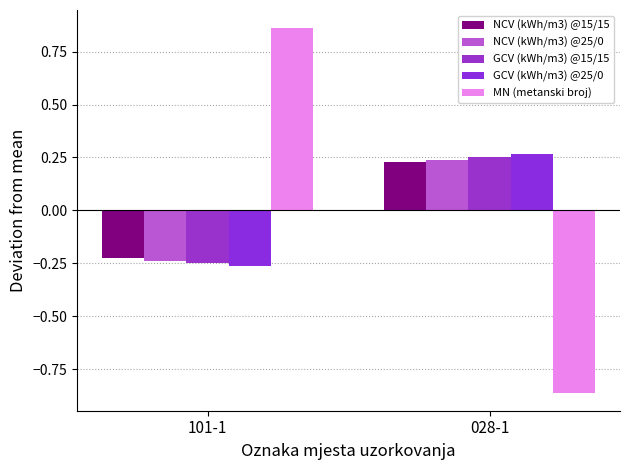

Reading right to left, transcribe all the data shown in this chart.

NCV (kWh/m3) @15/15: 0.2	-0.2
NCV (kWh/m3) @25/0: 0.2	-0.2
GCV (kWh/m3) @15/15: 0.3	-0.3
GCV (kWh/m3) @25/0: 0.3	-0.3
MN (metanski broj): -0.9	0.9